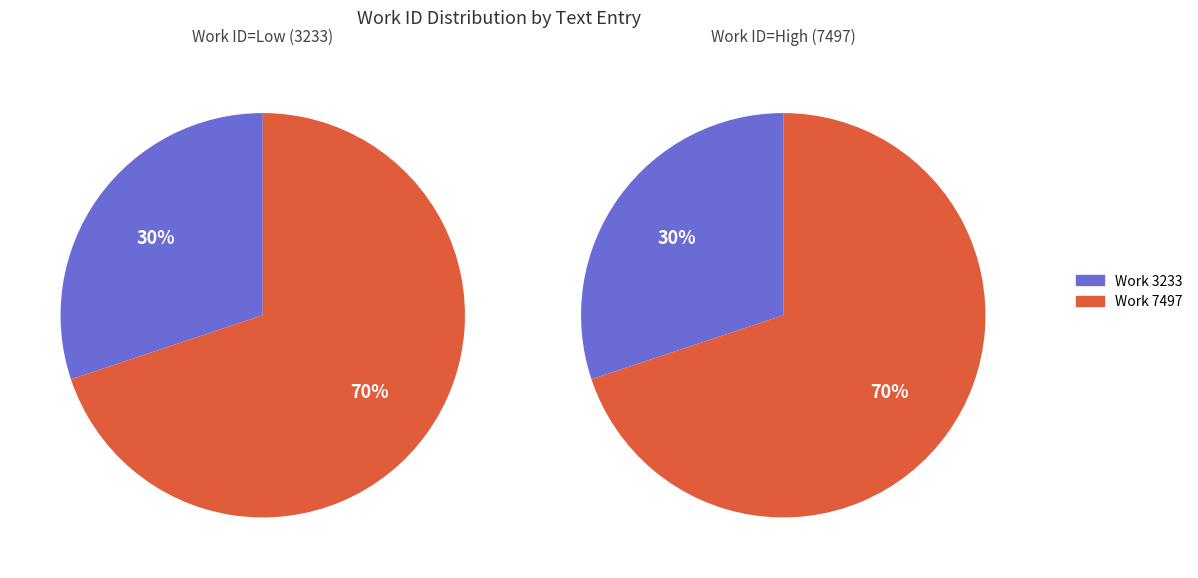

How many slices are in this pie chart?

2